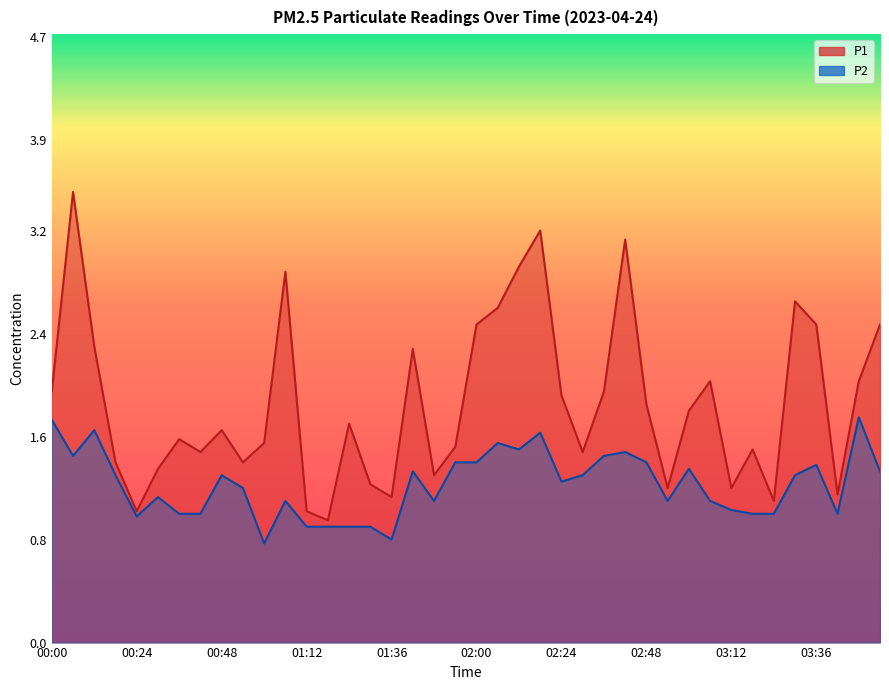

What is the difference between the second highest and second lowest values in the P2 series?

0.9